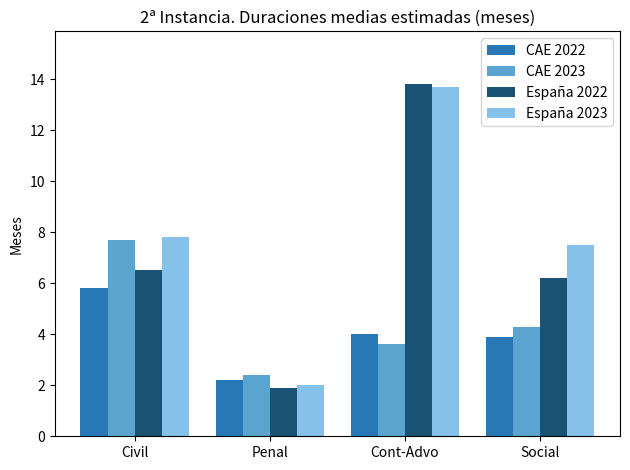

What is the label of the 2nd bar from the right?

Cont-Advo